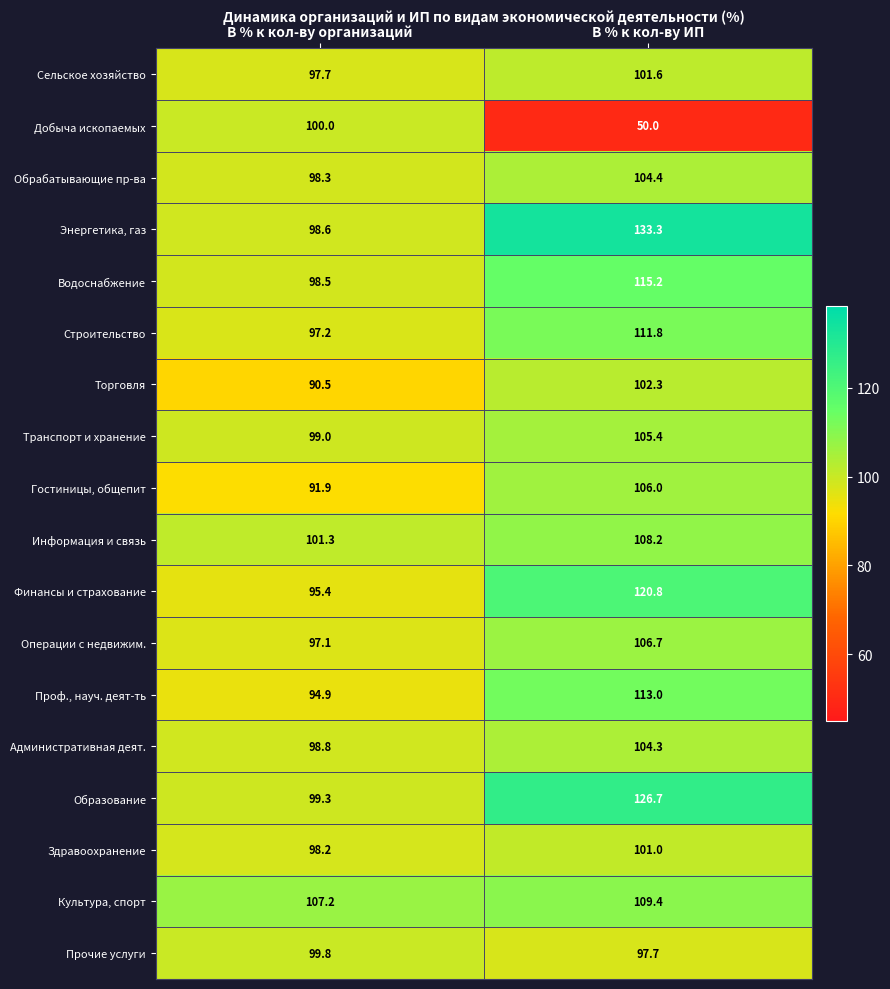

What is the greatest value displayed?

133.3